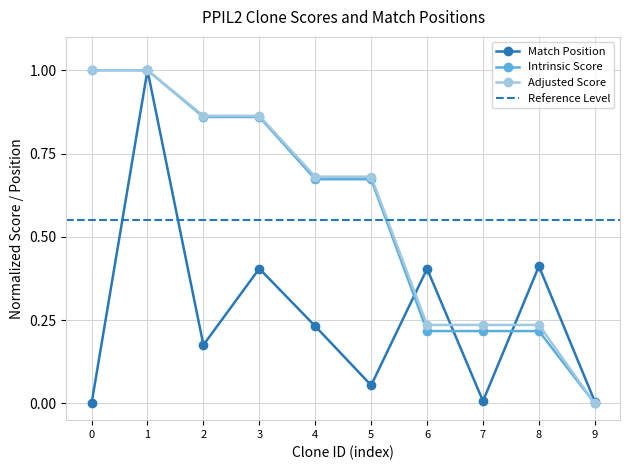

The value of Intrinsic Score at 3 is 0.4. True or false?

False